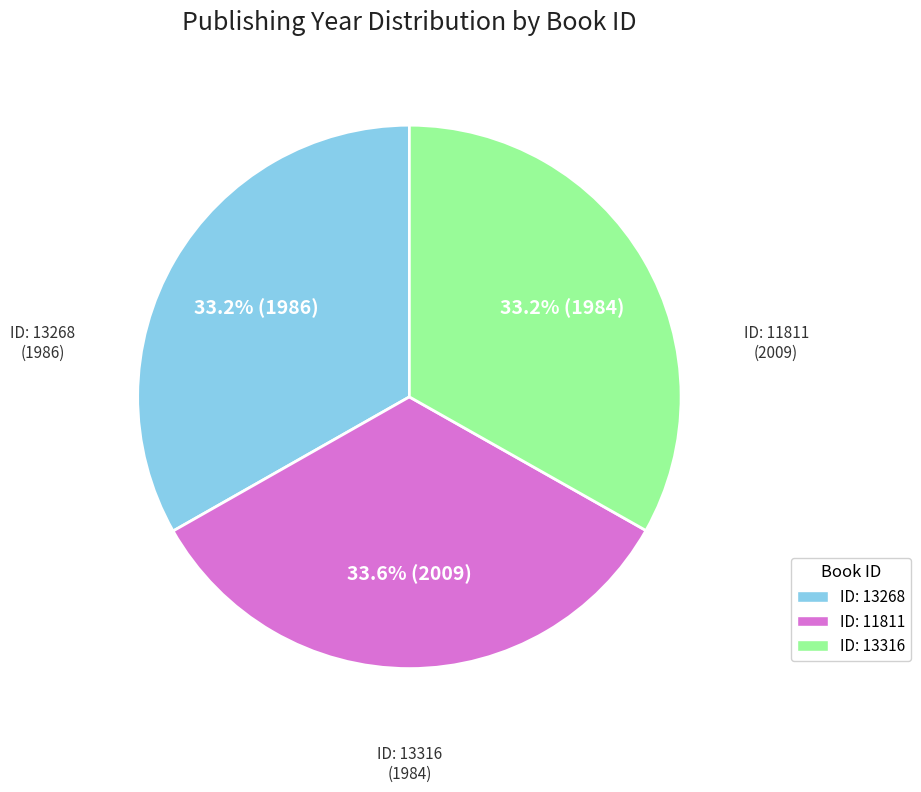

Does any single category account for the majority?

No